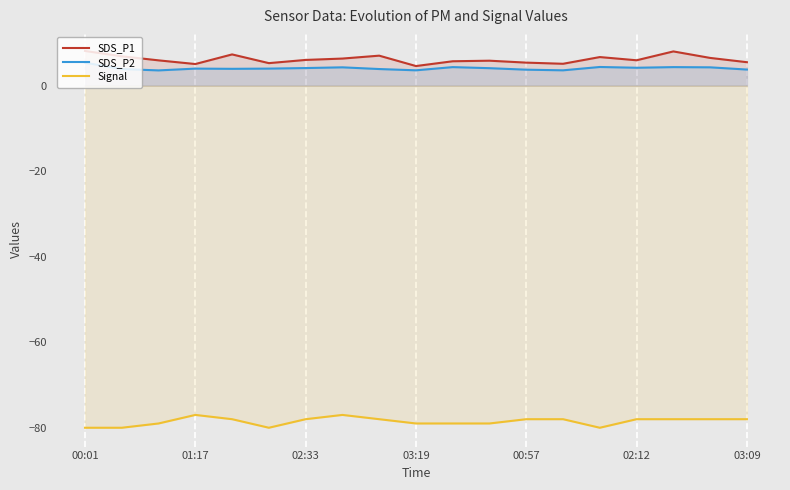

Which series has the largest total across all categories?

SDS_P1